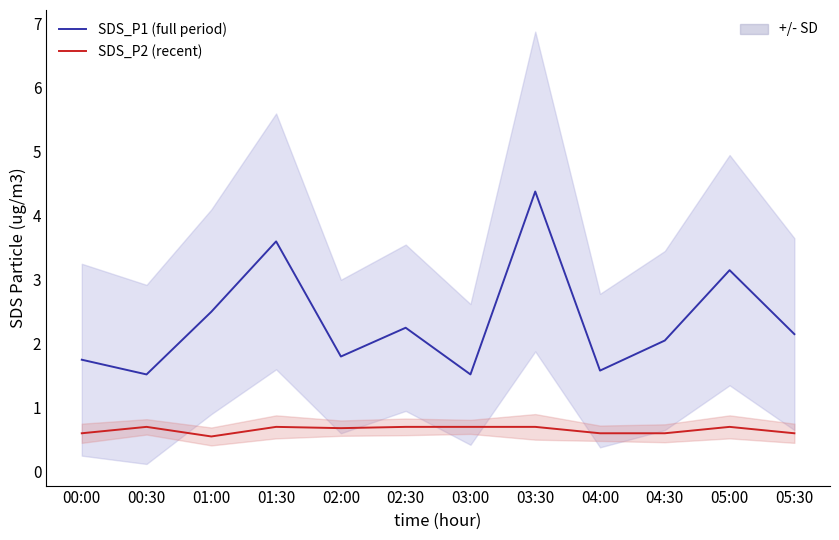

What is the label of the 7th point from the right?

02:30